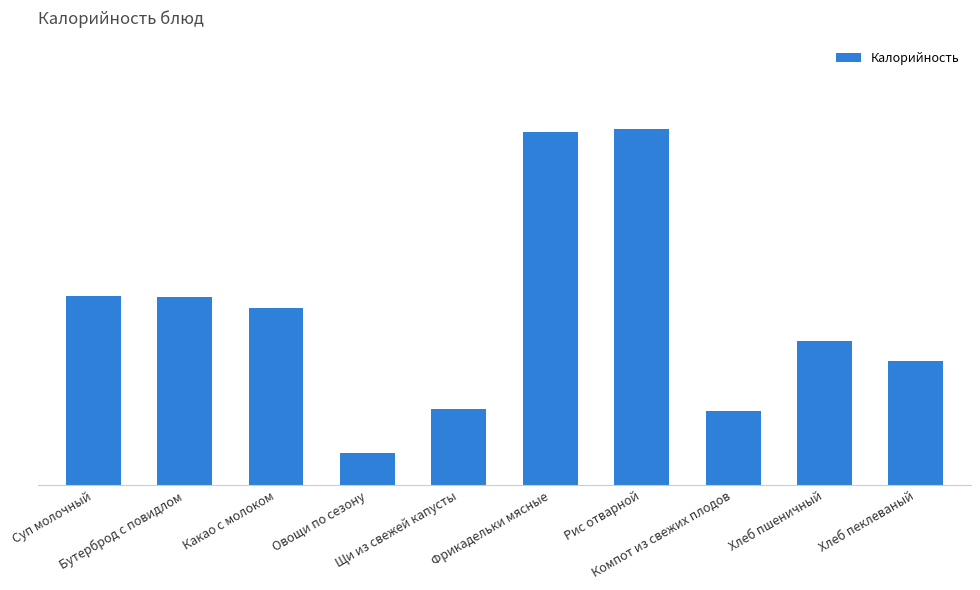

At which label does the data first exceed 141?

Суп молочный